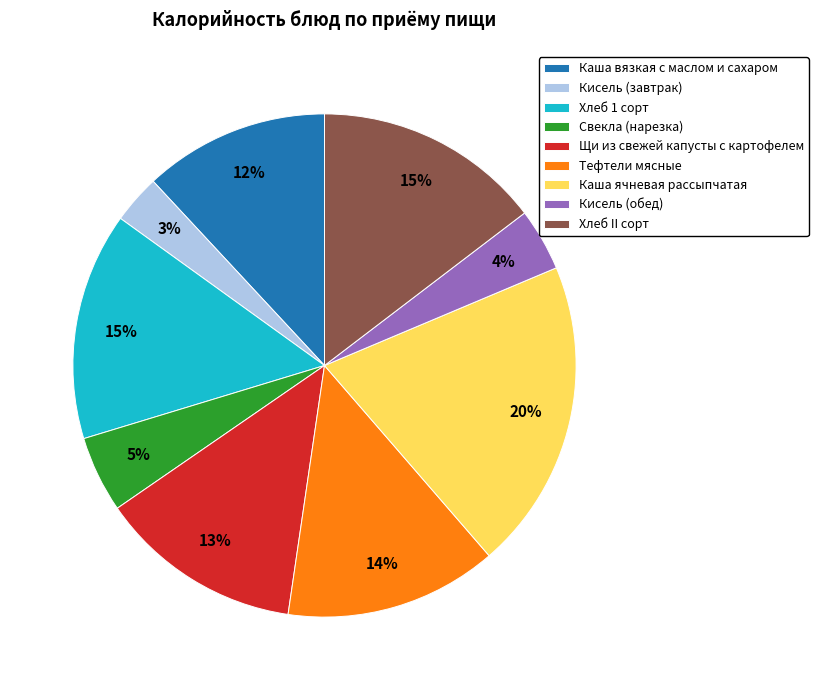

The Кисель (обед) slice represents 4% of the pie. True or false?

True